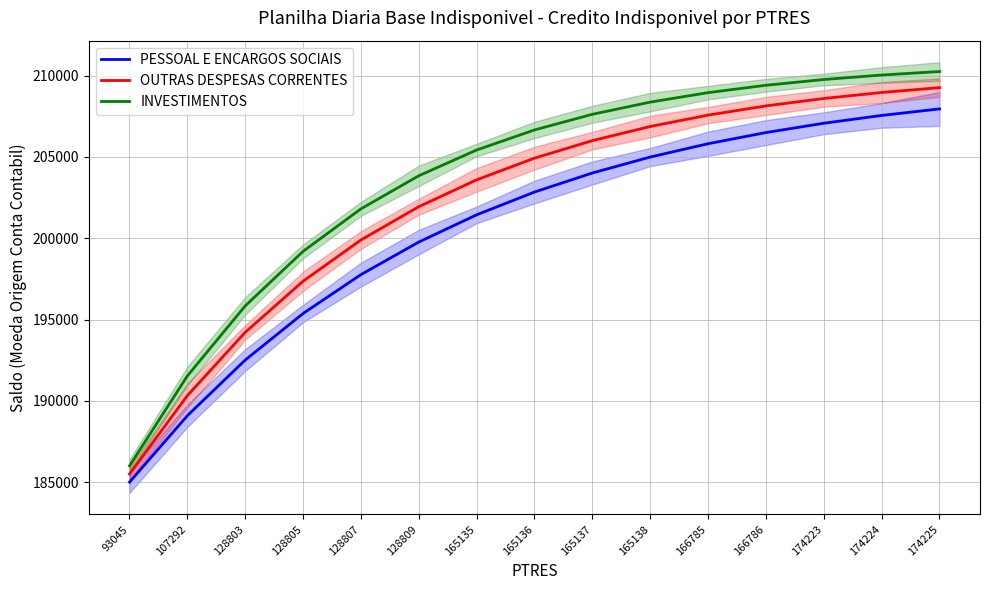

List the series in order of their peak value, lowest first.

PESSOAL E ENCARGOS SOCIAIS, OUTRAS DESPESAS CORRENTES, INVESTIMENTOS